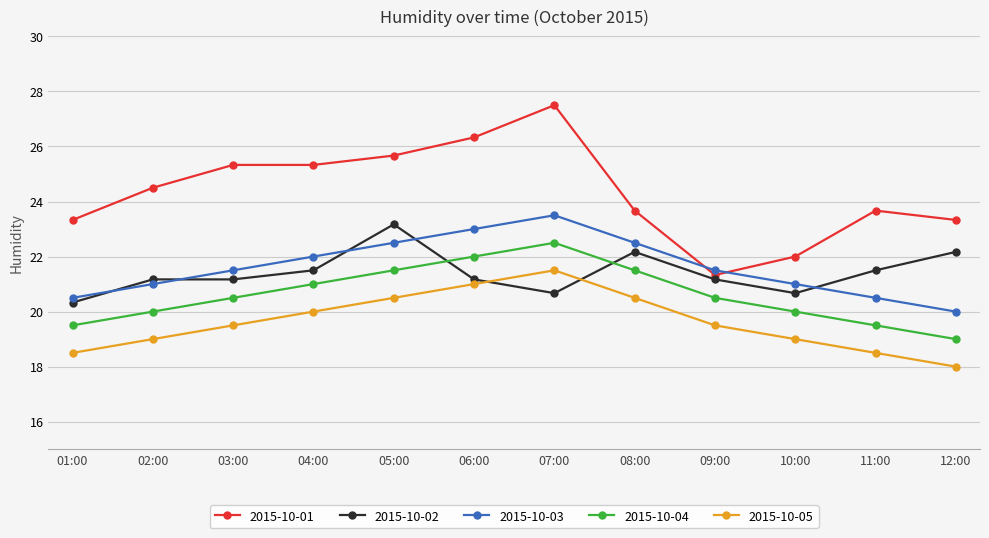

Which series has the largest range (max minus min)?

2015-10-01